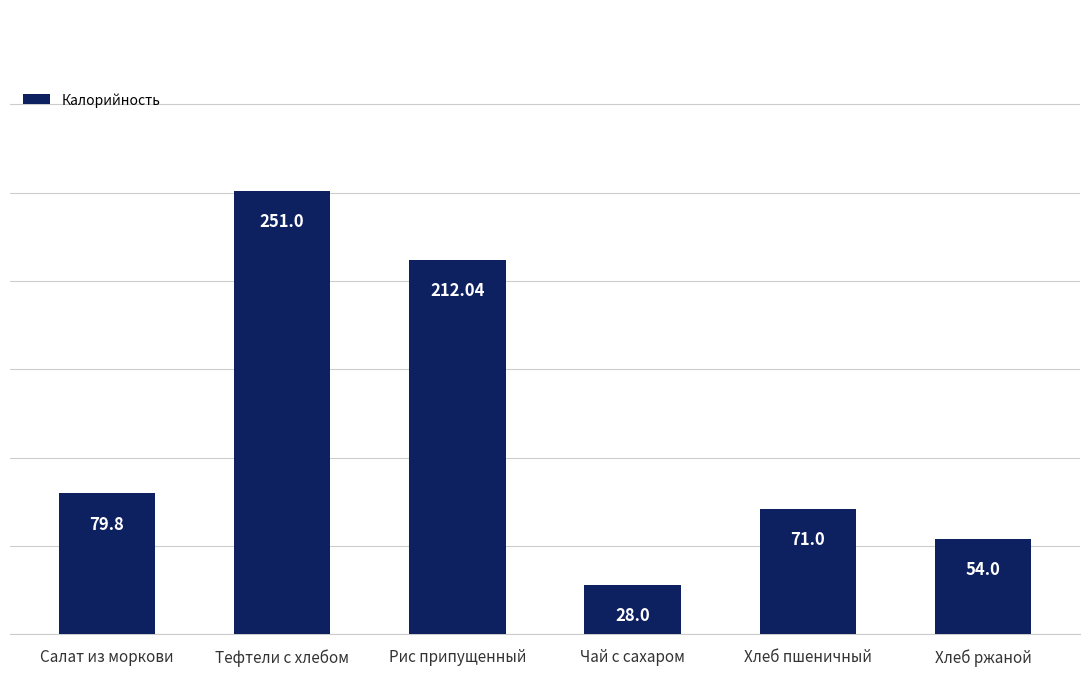

What is the value of the 5th bar from the left?

71.0